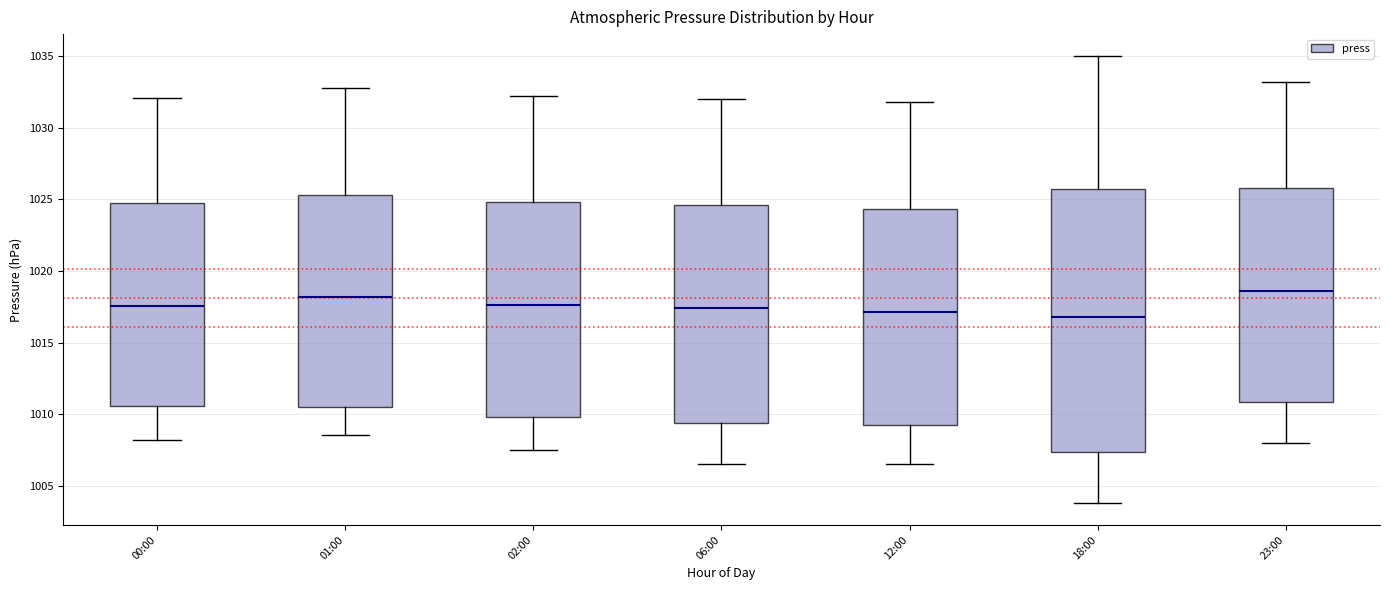

Reading left to right, read every box against the y-axis: the position of its median line, the range the box covers, and the ends of its whiskers. The values are not printed on the chart, so give them approximately, as read against the axis.

00:00: median 1017.5, box 1010.5 to 1025.0, whiskers 1008.0 to 1032.0
01:00: median 1018.0, box 1010.5 to 1025.5, whiskers 1008.5 to 1033.0
02:00: median 1017.5, box 1010.0 to 1025.0, whiskers 1007.5 to 1032.0
06:00: median 1017.5, box 1009.5 to 1024.5, whiskers 1006.5 to 1032.0
12:00: median 1017.0, box 1009.0 to 1024.5, whiskers 1006.5 to 1032.0
18:00: median 1017.0, box 1007.5 to 1026.0, whiskers 1004.0 to 1035.0
23:00: median 1018.5, box 1011.0 to 1026.0, whiskers 1008.0 to 1033.0